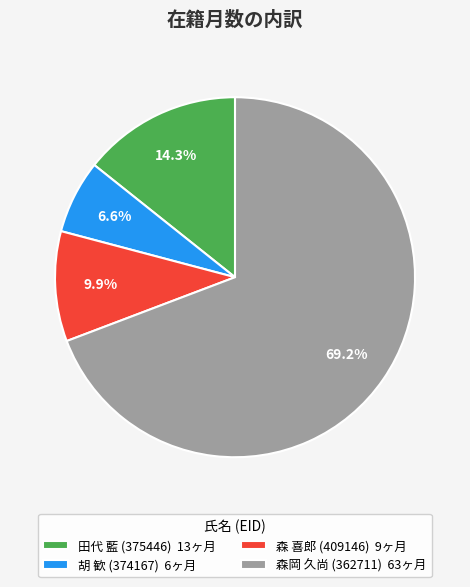

What percentage is the 田代 藍 (375446) slice, to the nearest percent?

14%